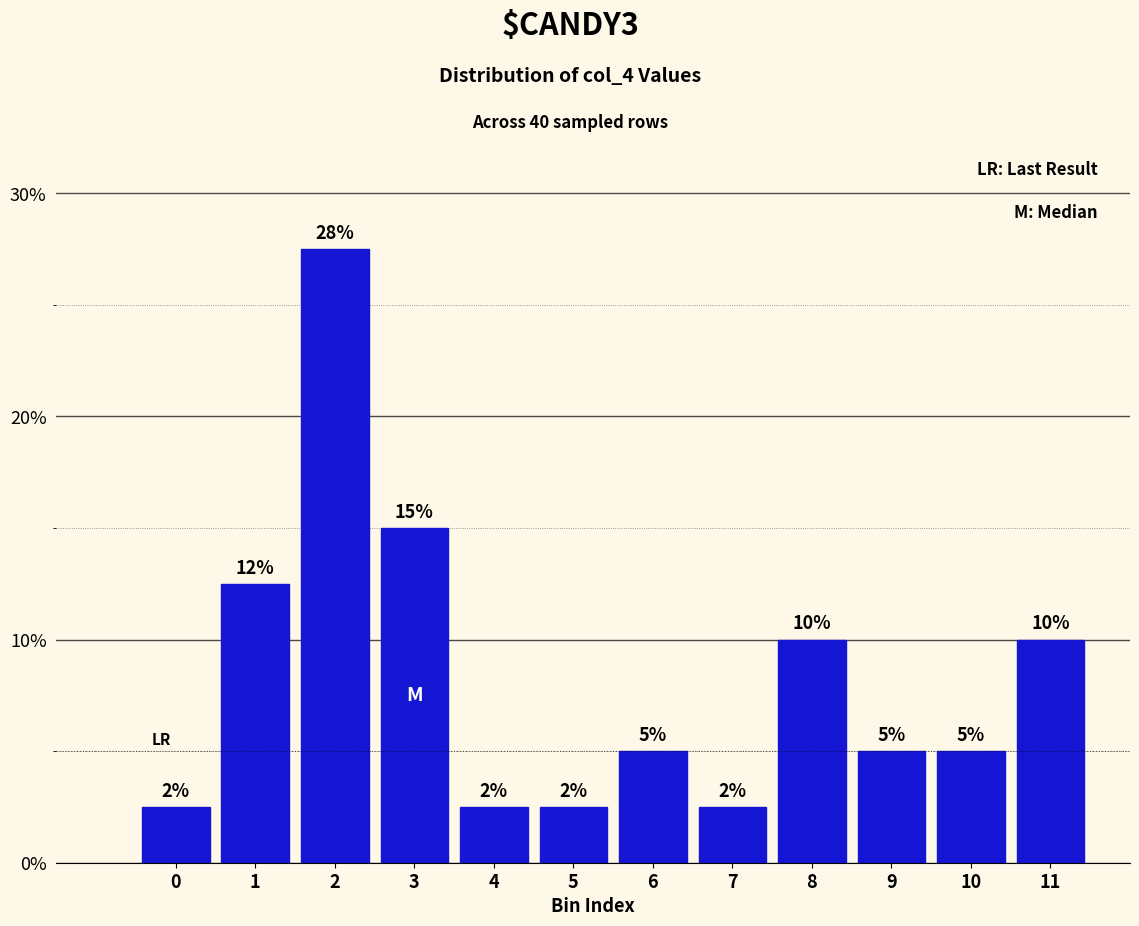

What is the smallest value displayed?

2.5